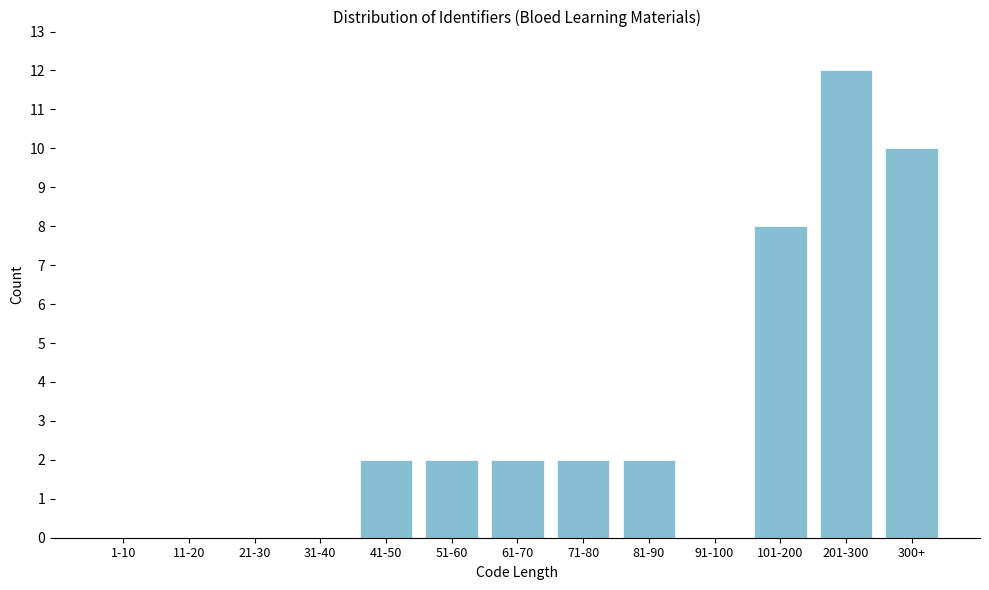

Reading left to right, extract all data points from this chart.

1-10=0	11-20=0	21-30=0	31-40=0	41-50=2	51-60=2	61-70=2	71-80=2	81-90=2	91-100=0	101-200=8	201-300=12	300+=10